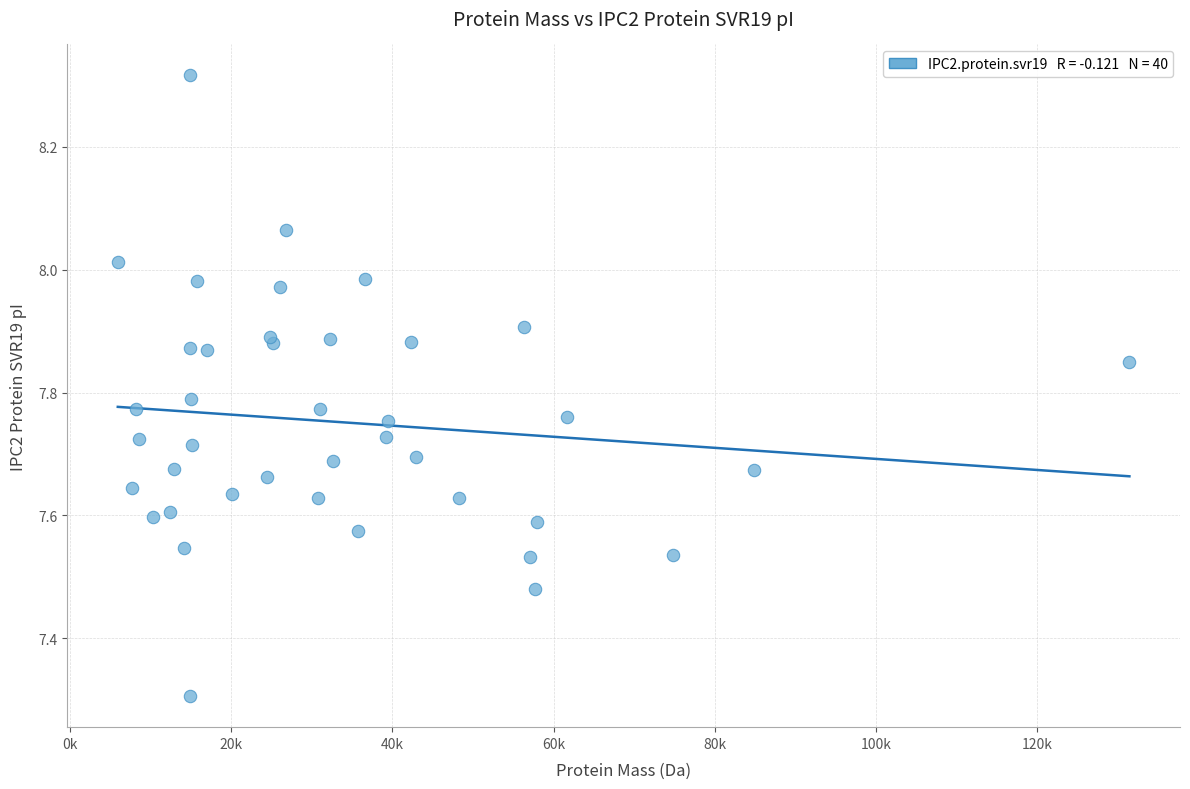

What Y value in the scatter plot is closest to 7?

7.3